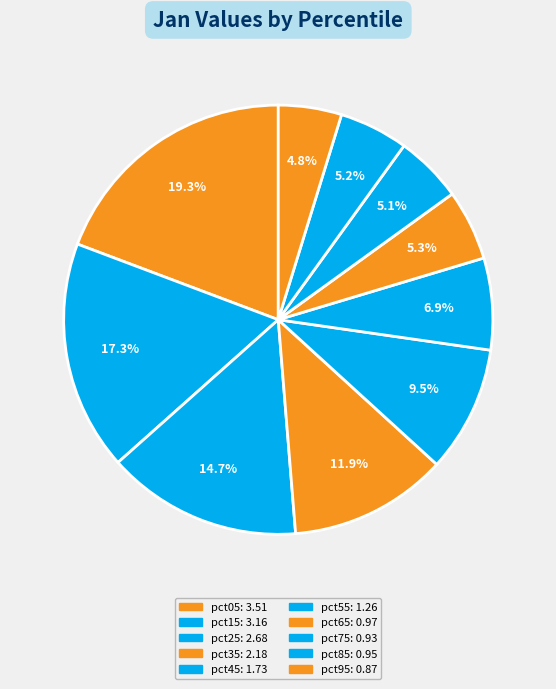

Which slice is the largest?

pct05